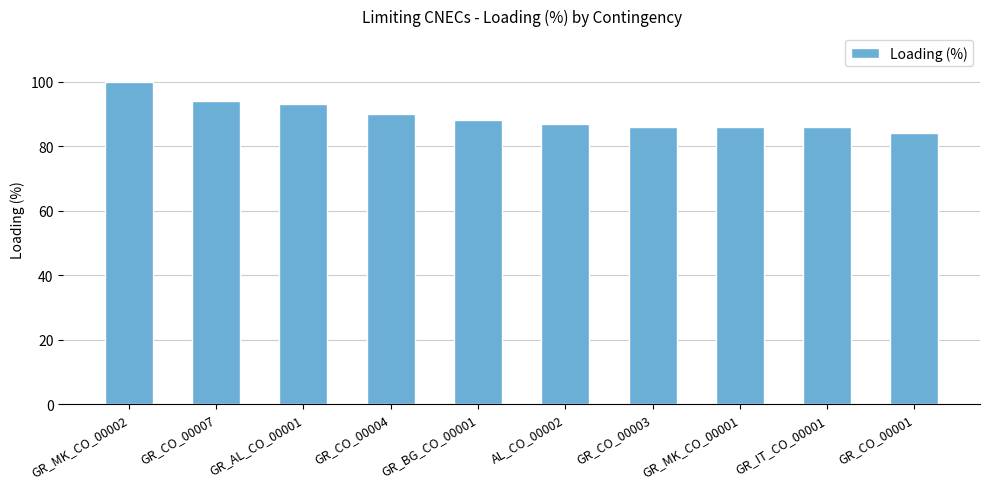

What is the difference between the second highest and minimum values?

10